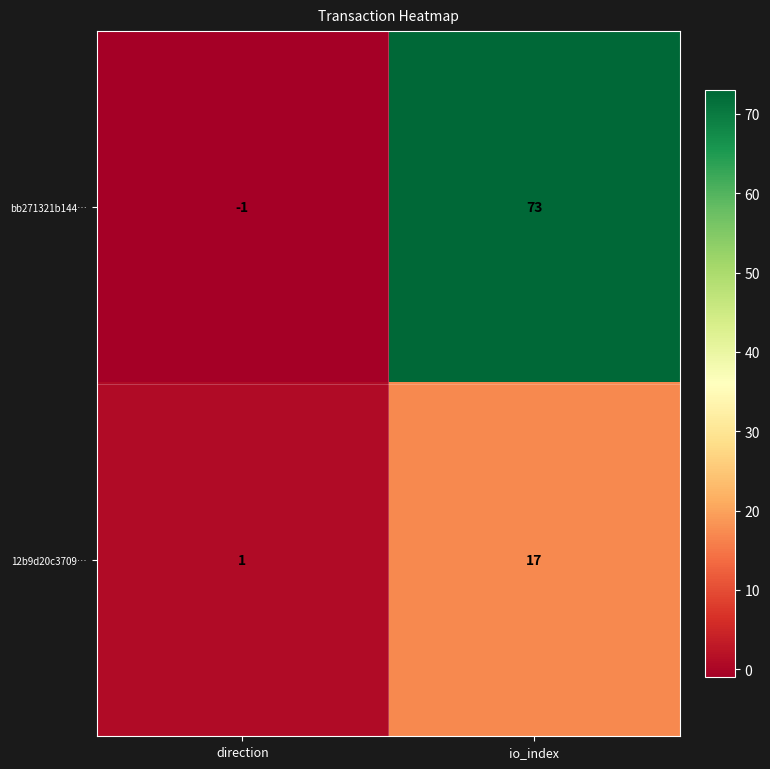

Read the bb271321b144… value at io_index, to the nearest 5.

75